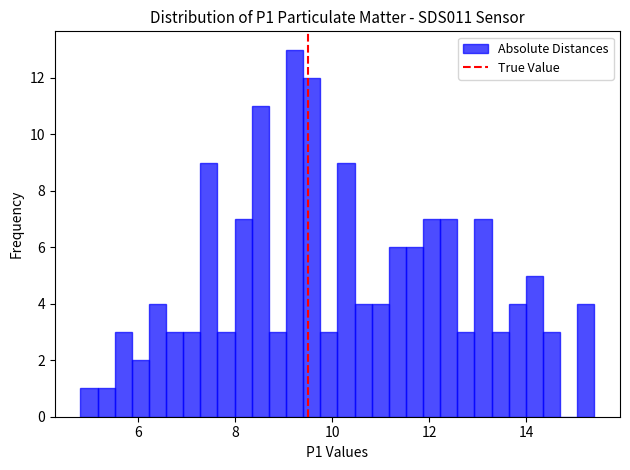

Read against the x-axis, roughly where is the centre of the tallest bar?

9.2